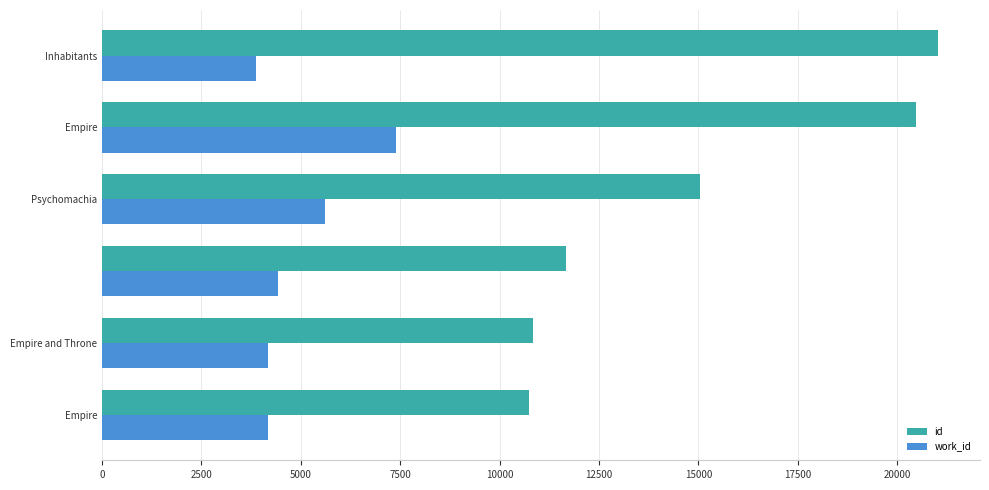

What is the sum of all work_id values?

29674